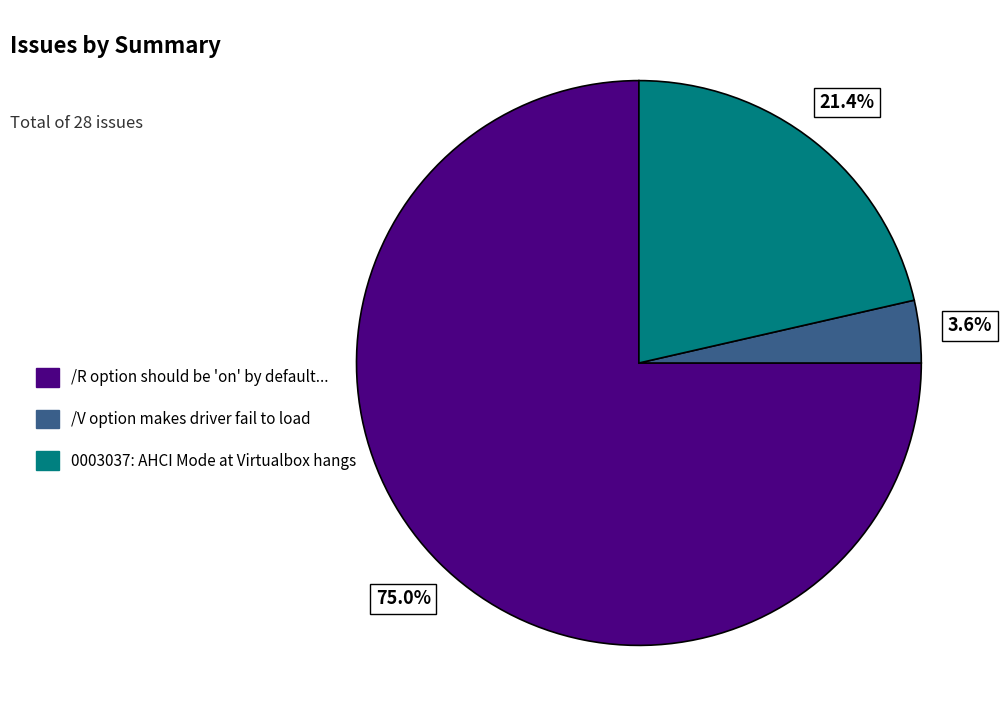

To the nearest percent, what is the combined percentage of 0003037: AHCI Mode at Virtualbox hangs and /R option should be 'on' by default...?

96%